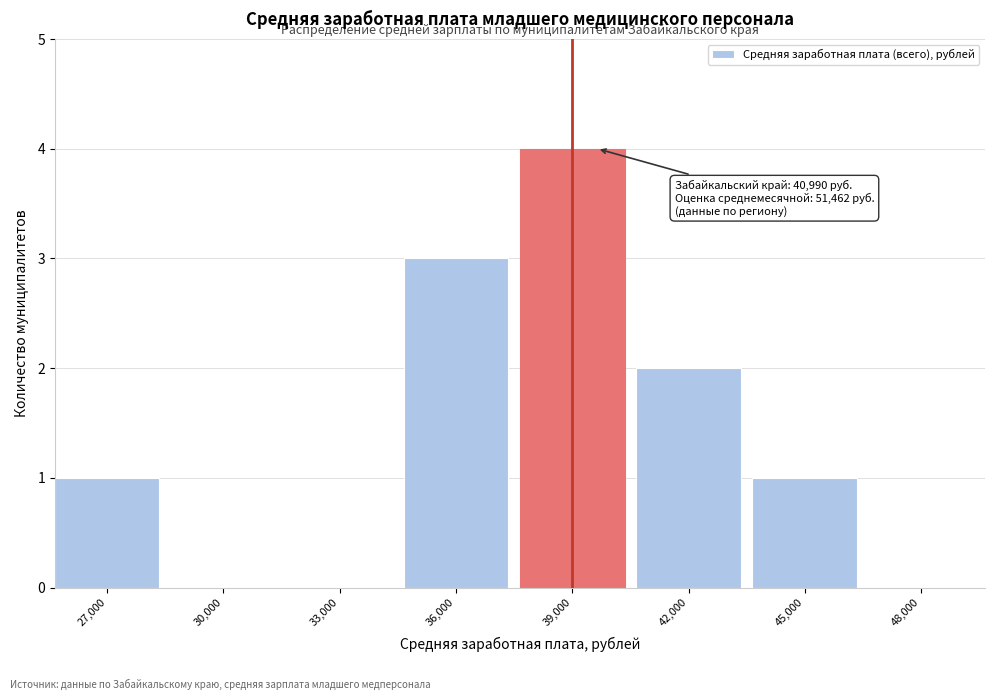

Reading left to right, list all the values displayed in this chart.

27,000=1	30,000=0	33,000=0	36,000=3	39,000=4	42,000=2	45,000=1	48,000=0